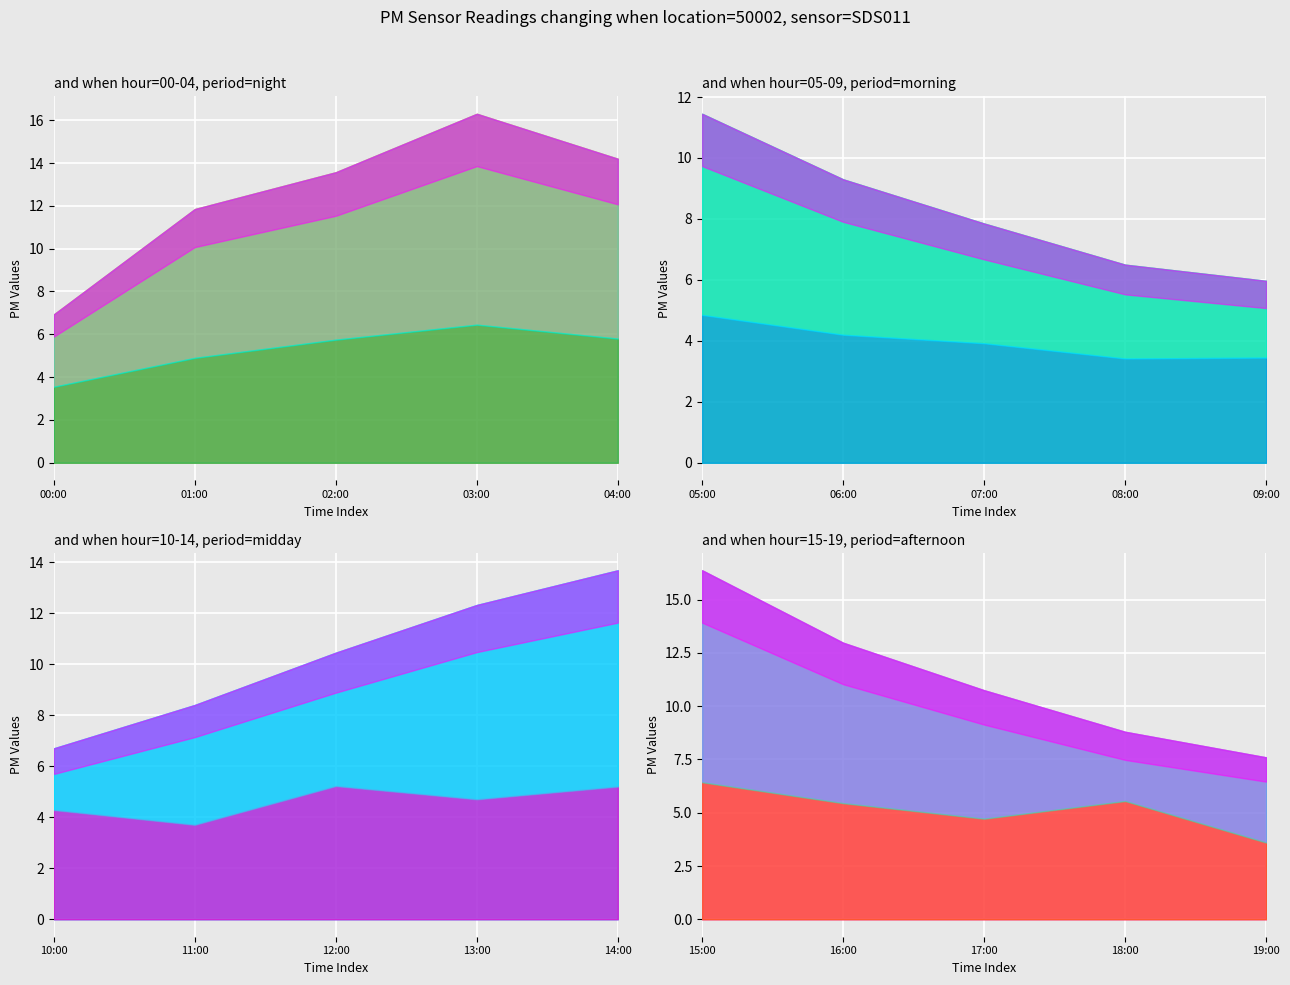

What is the label of the 20th point from the left?

19:00